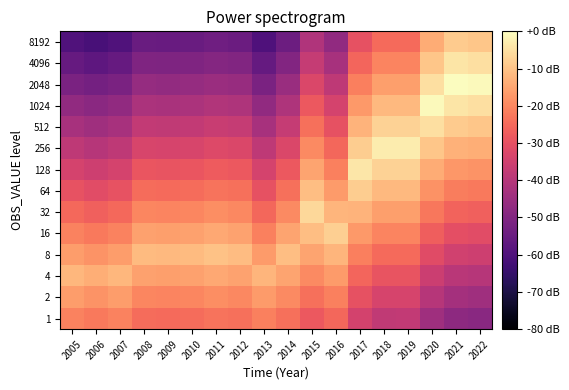

List the series in order of their peak value, highest first.

2048, 1024, 256, 128, 4096, 512, 32, 16, 64, 8192, 8, 4, 2, 1